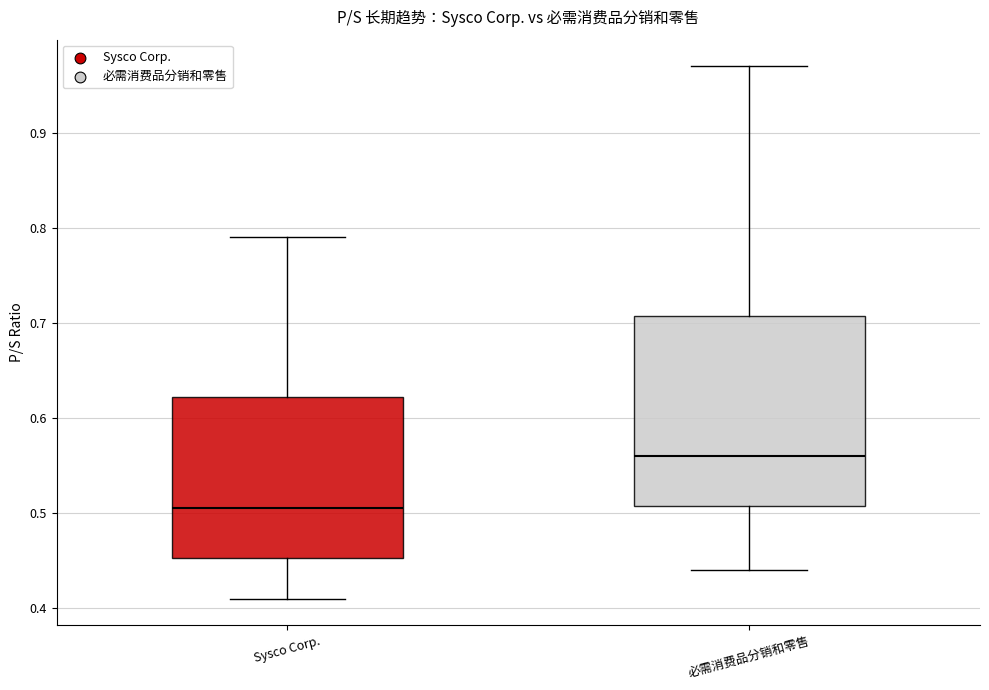

Which box's median line is the lowest?

Sysco Corp.